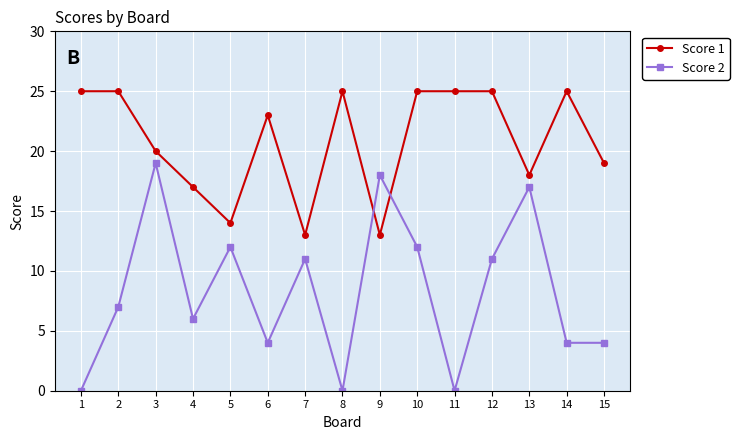

Does the chart display data point markers on the line(s)?

Yes